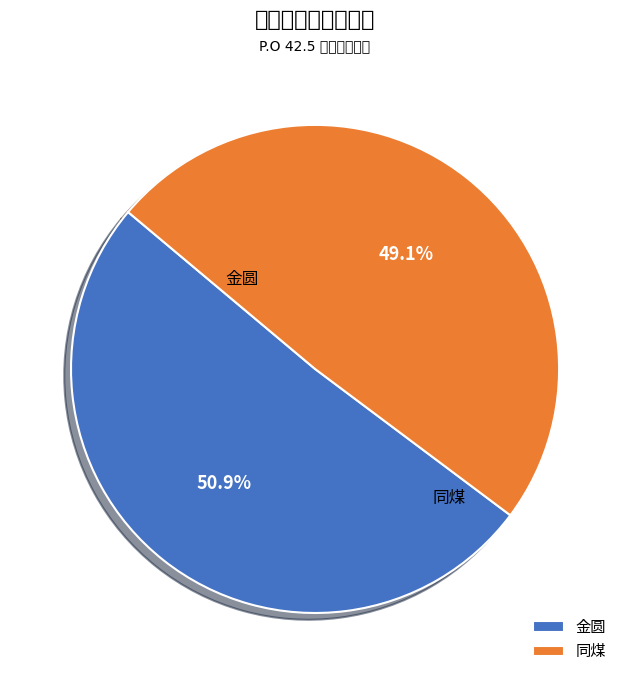

True or false: 金圆 accounts for 44% of the total.

False